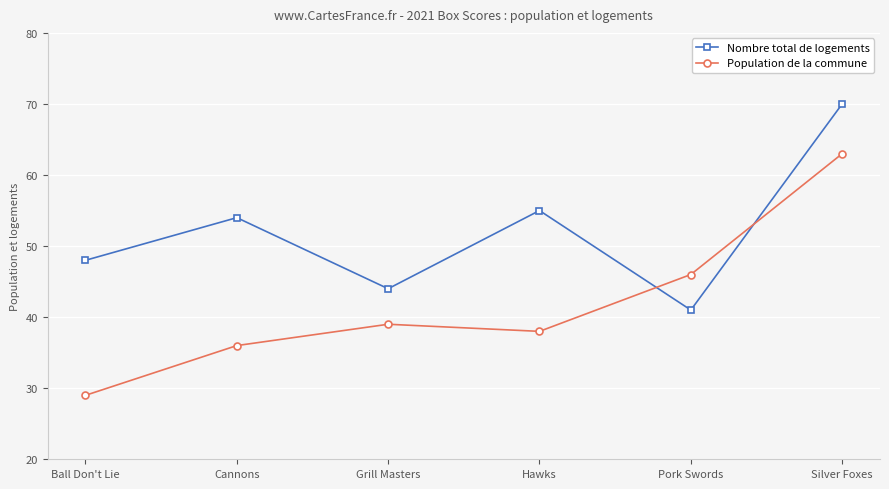

What is the total value across all series at Hawks?

93